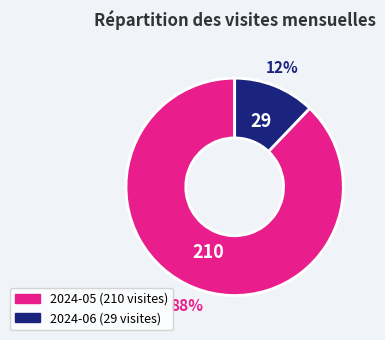

What percentage is the 2024-05 slice, to the nearest percent?

88%